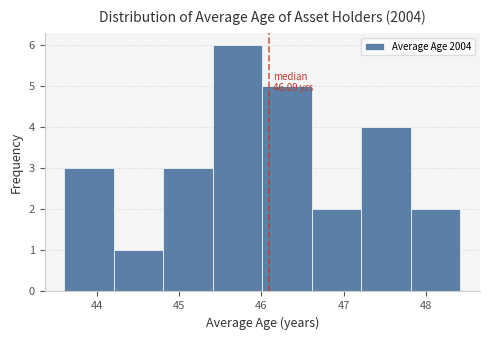

Which range on the x-axis has the tallest bar?

45.4 to 46.0